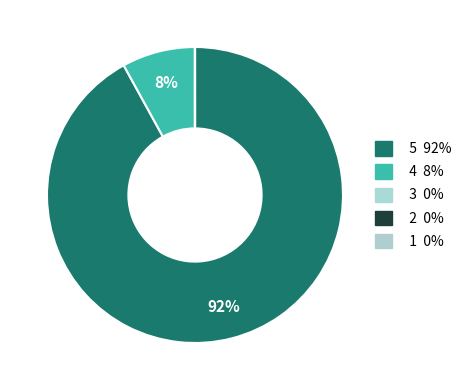

How many slices are in this pie chart?

5